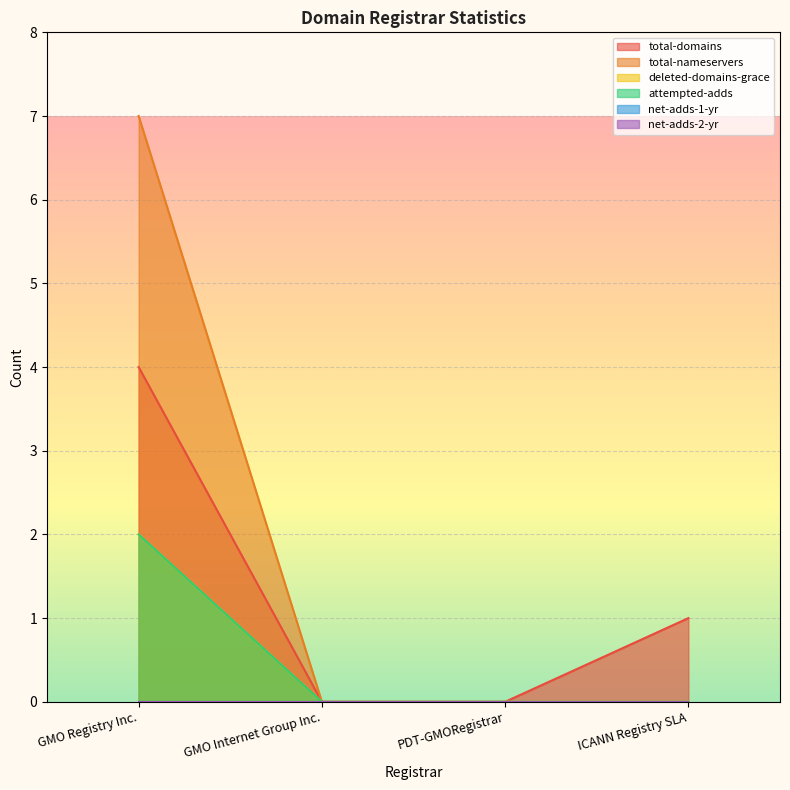

How many values in the deleted-domains-grace series exceed 0?

1